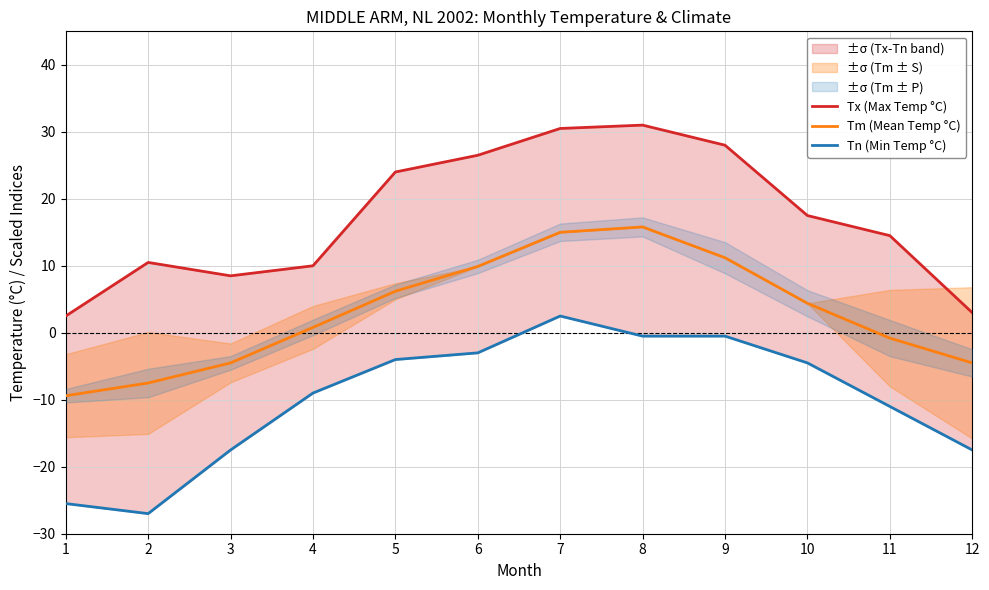

What are all the series names shown in the legend?

Tx (Max Temp °C), Tm (Mean Temp °C), Tn (Min Temp °C)